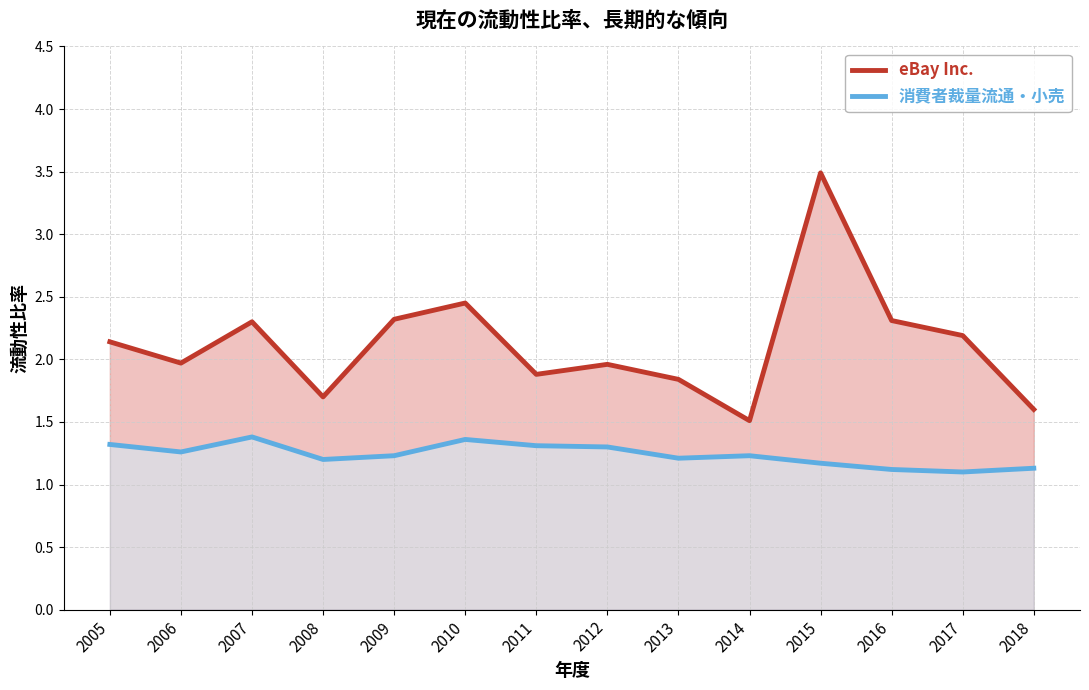

Is it true that 消費者裁量流通・小売 equals 1.1 at 2018?

True